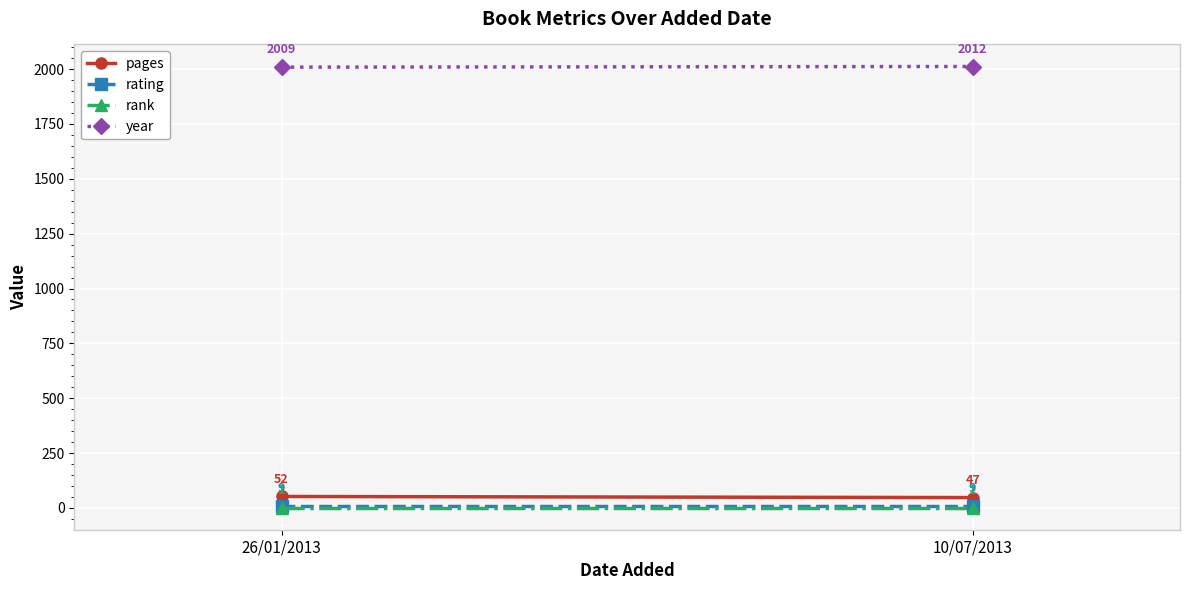

What is the value of the pages point at the 2nd from the left?

47